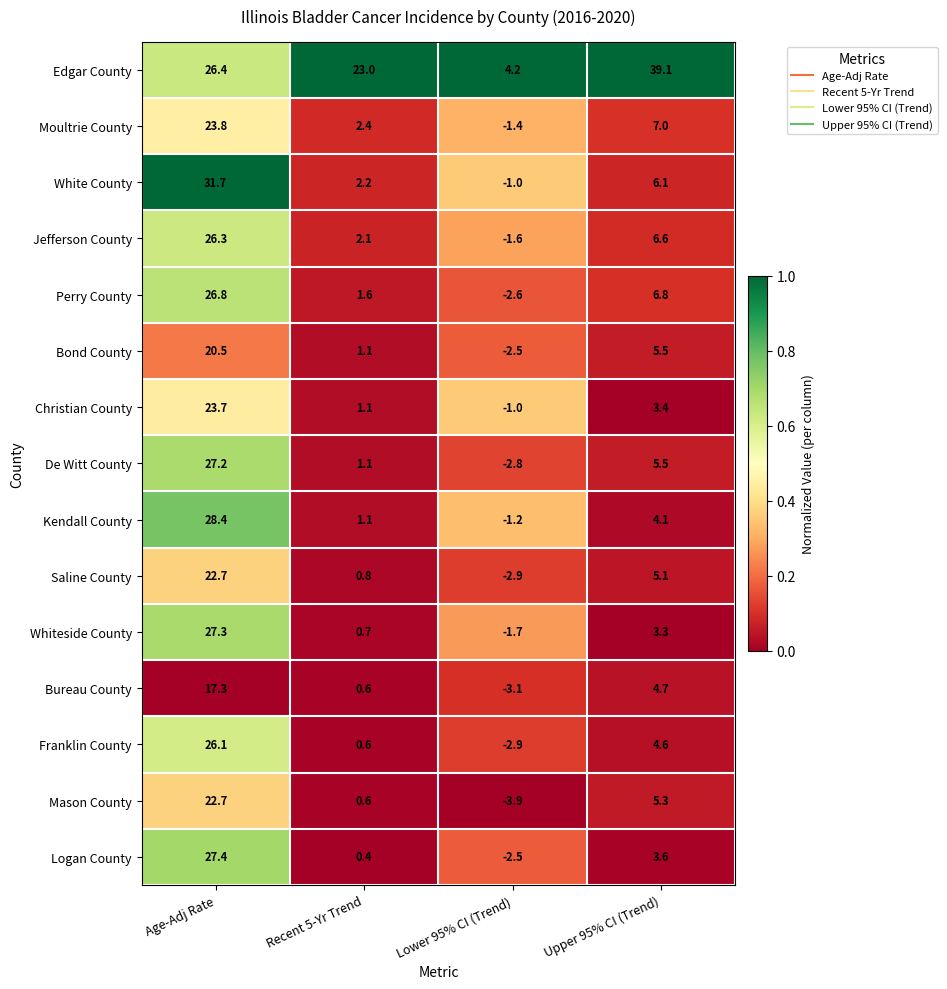

At which label does Kendall County reach its peak?

Age-Adj Rate